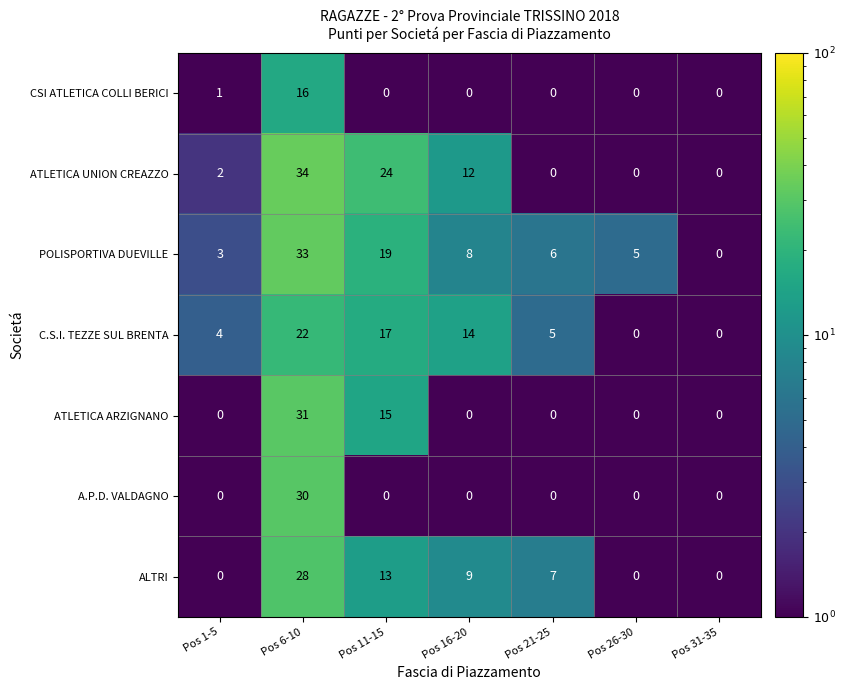

How many values in C.S.I. TEZZE SUL BRENTA are above zero?

5